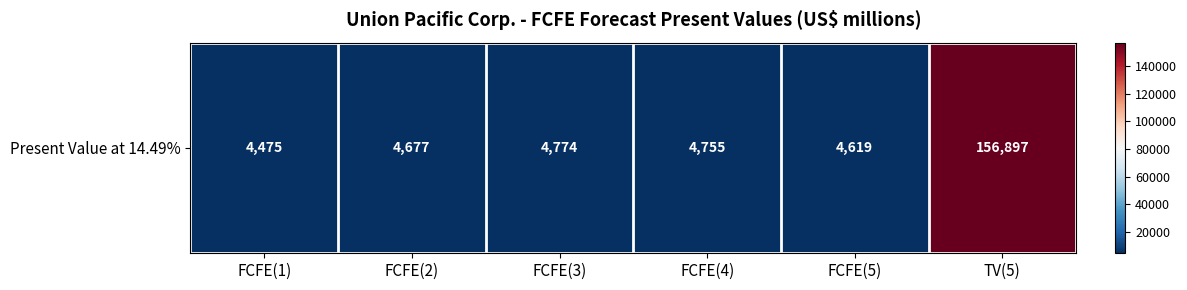

Reading left to right, list all the values displayed in this chart.

FCFE(1)=4475	FCFE(2)=4677	FCFE(3)=4774	FCFE(4)=4755	FCFE(5)=4619	TV(5)=156897